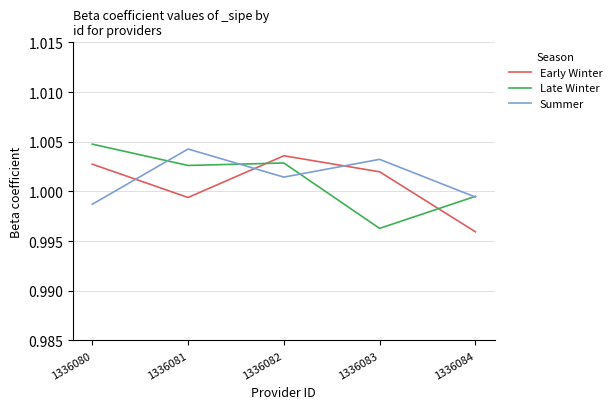

The Early Winter series shows 0.3 at 1336084. True or false?

False